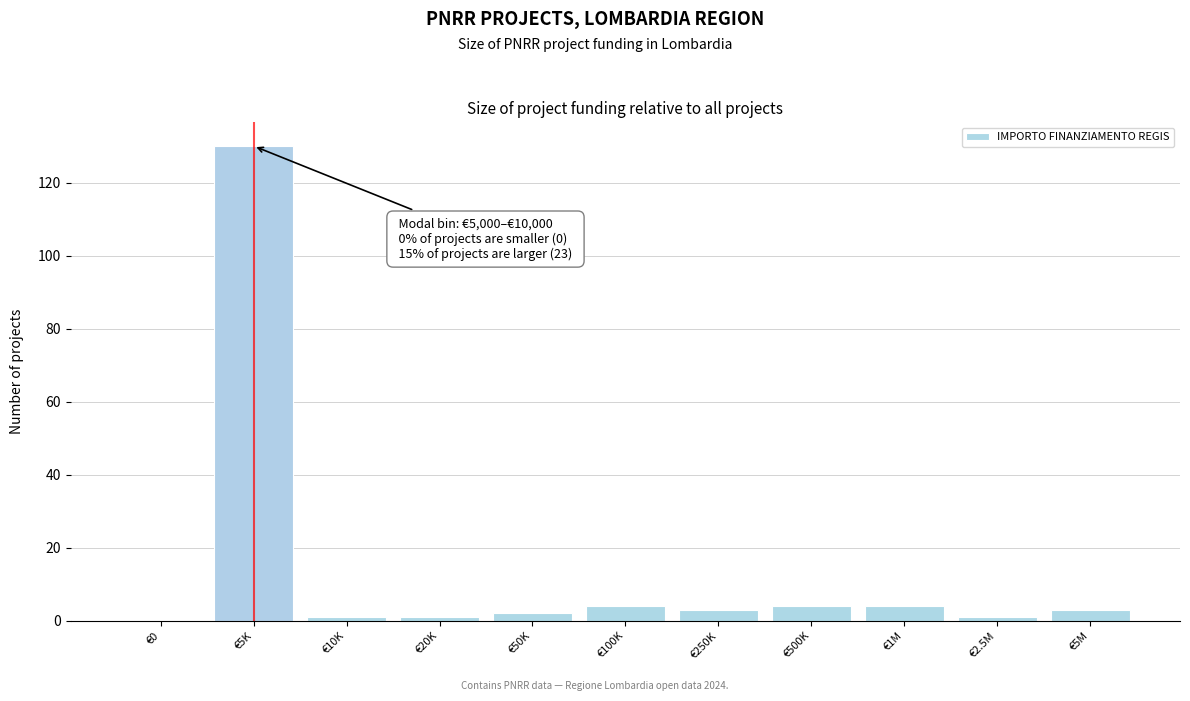

Reading left to right, transcribe all the data shown in this chart.

€0=0	€5K=130	€10K=1	€20K=1	€50K=2	€100K=4	€250K=3	€500K=4	€1M=4	€2.5M=1	€5M=3